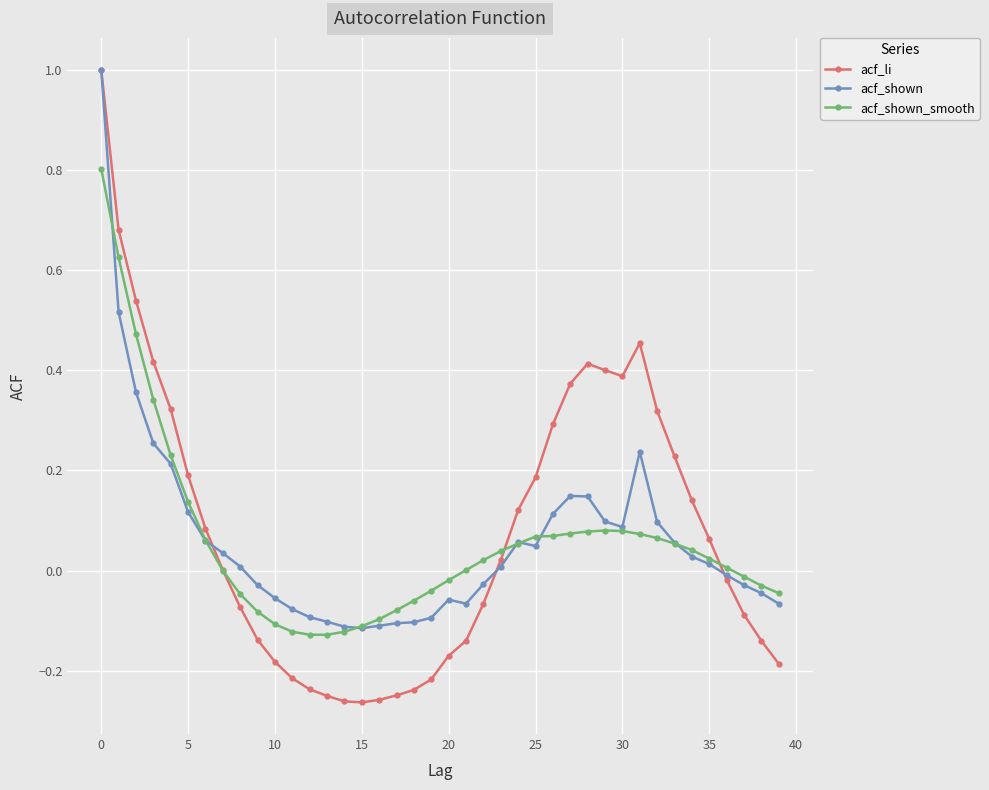

What is the maximum value for acf_shown_smooth?

0.8